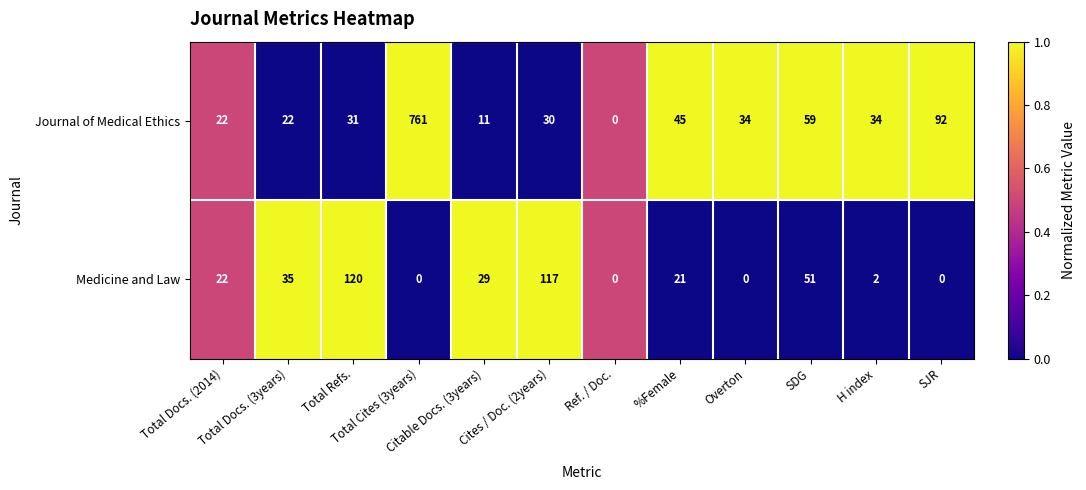

What is the average value of the Journal of Medical Ethics series?

95